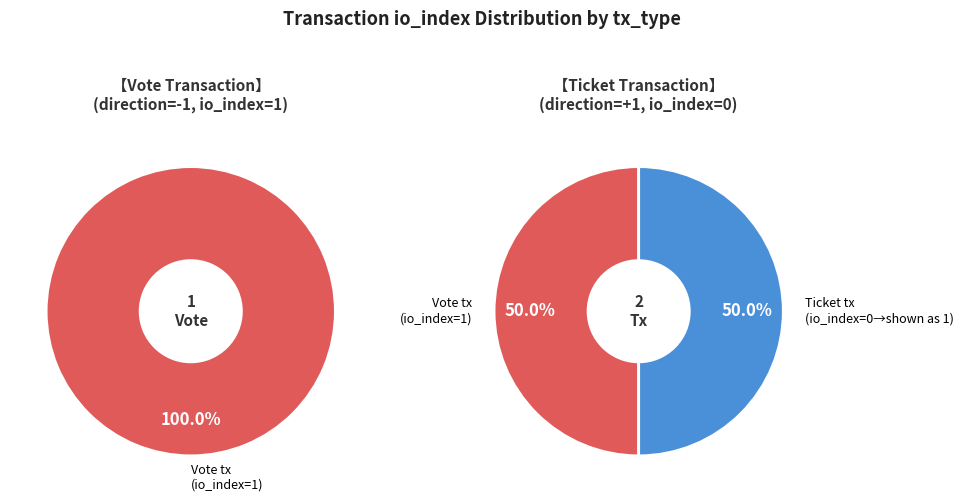

Is Ticket the majority of the pie?

No